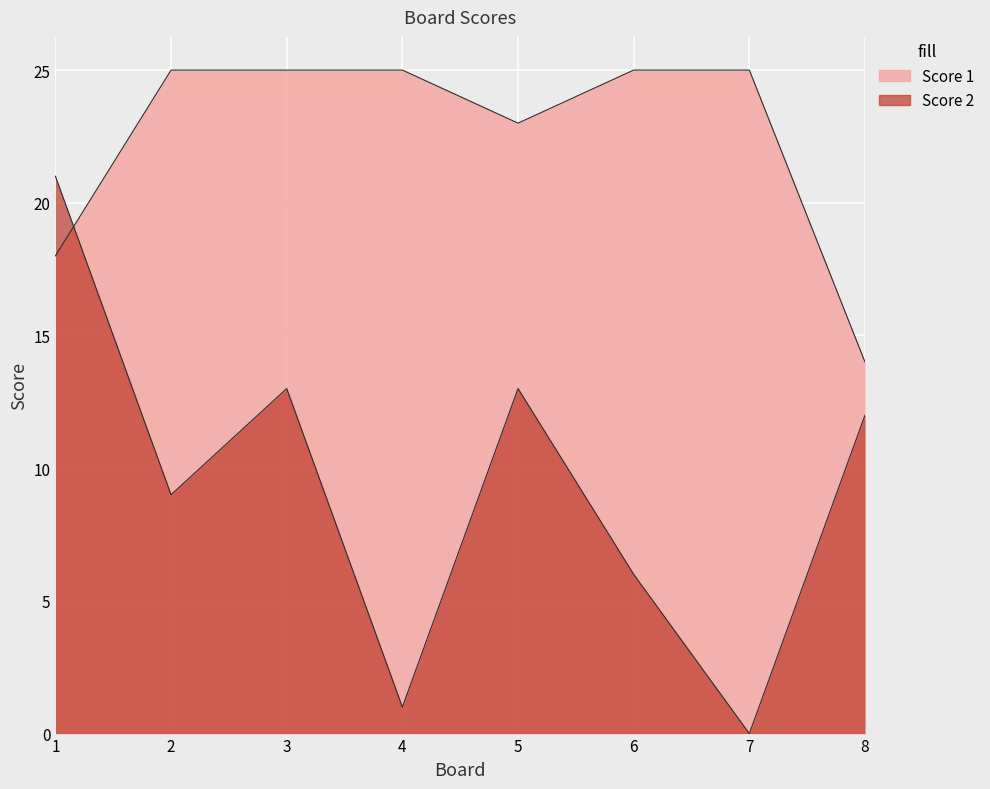

What is the difference between the Score 2 values at 4 and 2?

8